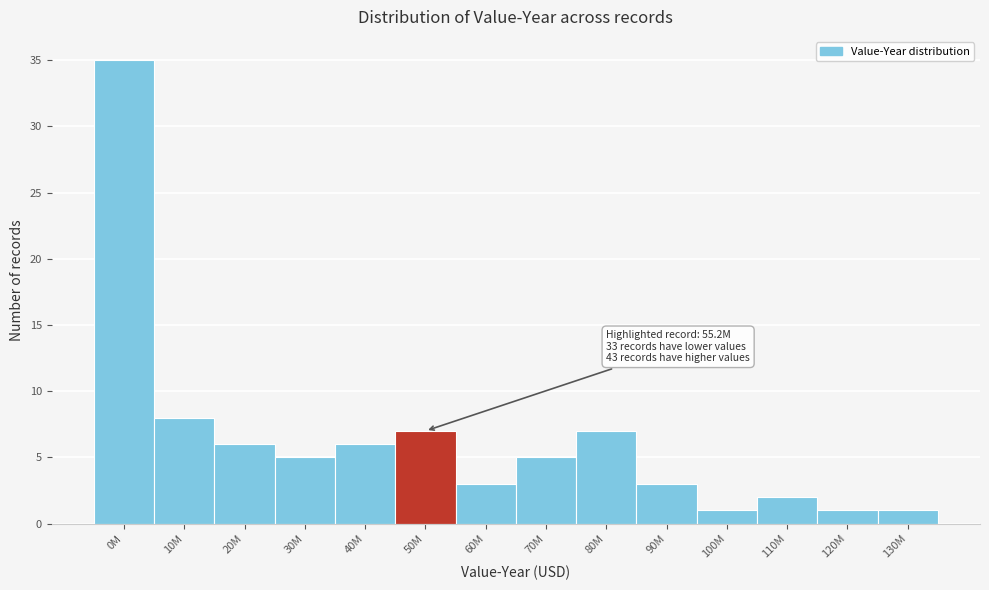

Reading left to right, list all the values displayed in this chart.

0M=35	10M=8	20M=6	30M=5	40M=6	50M=7	60M=3	70M=5	80M=7	90M=3	100M=1	110M=2	120M=1	130M=1